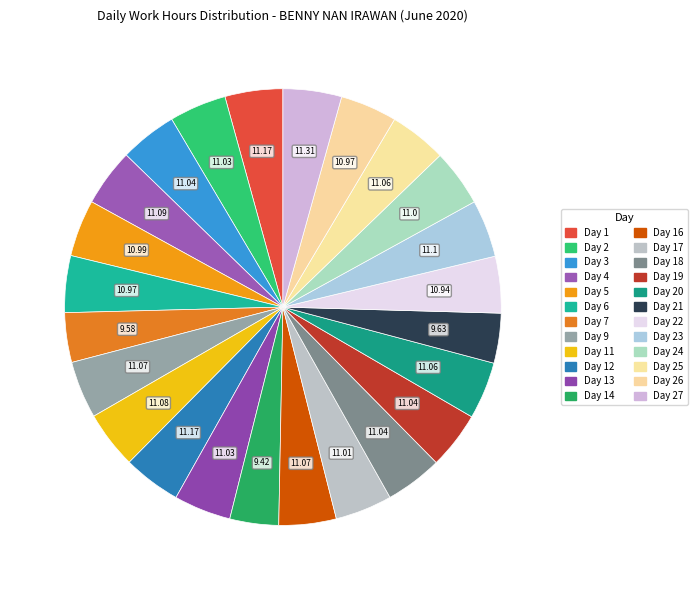

Does any single category account for the majority?

No